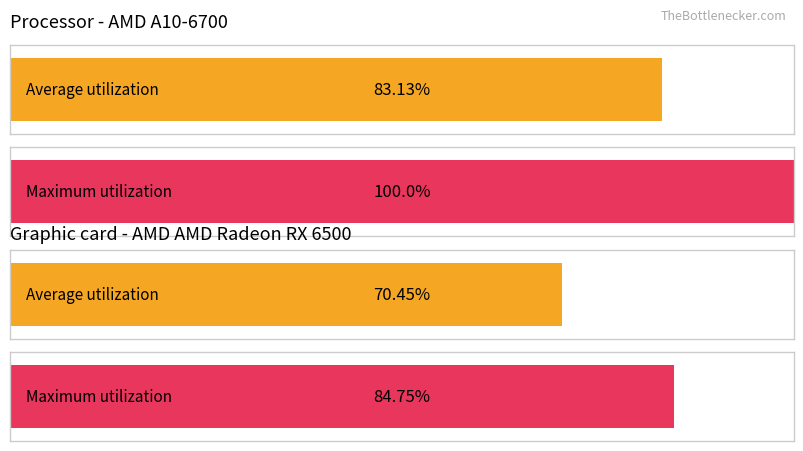

Which series has the largest total across all categories?

Maximum utilization